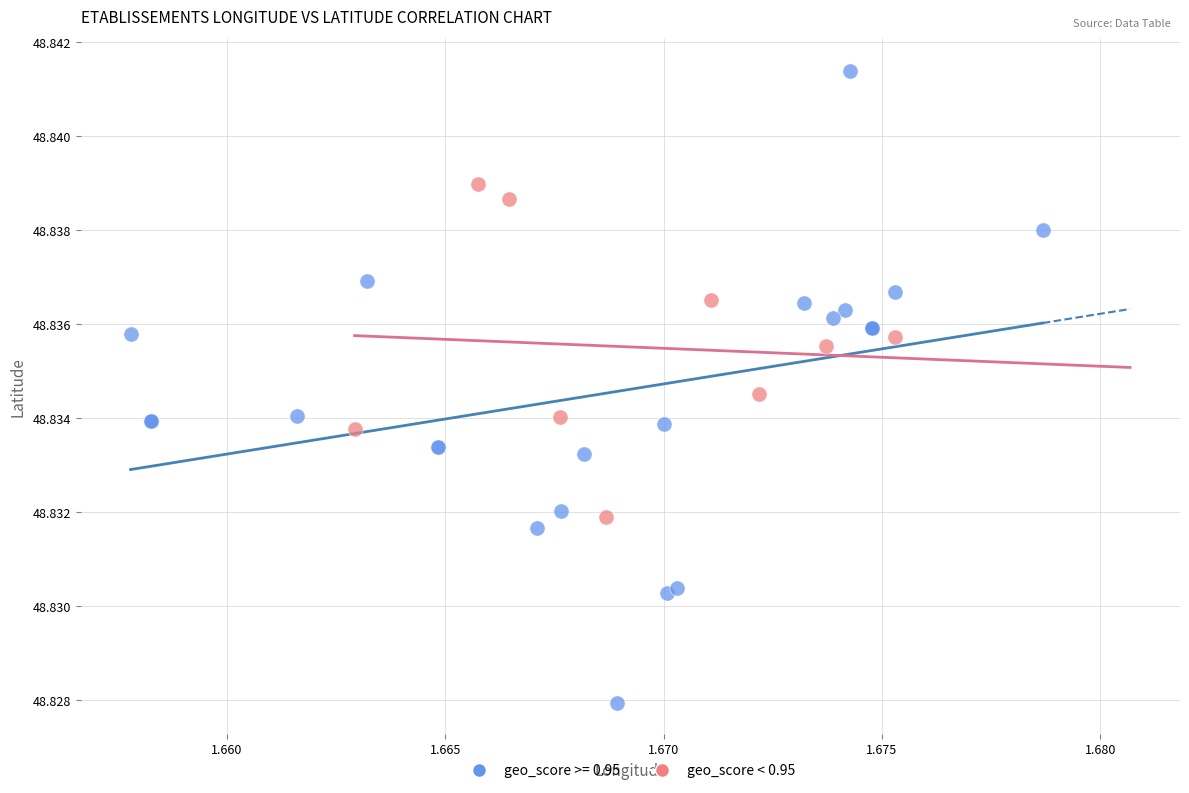

Which series reaches the minimum Y coordinate?

geo_score >= 0.95